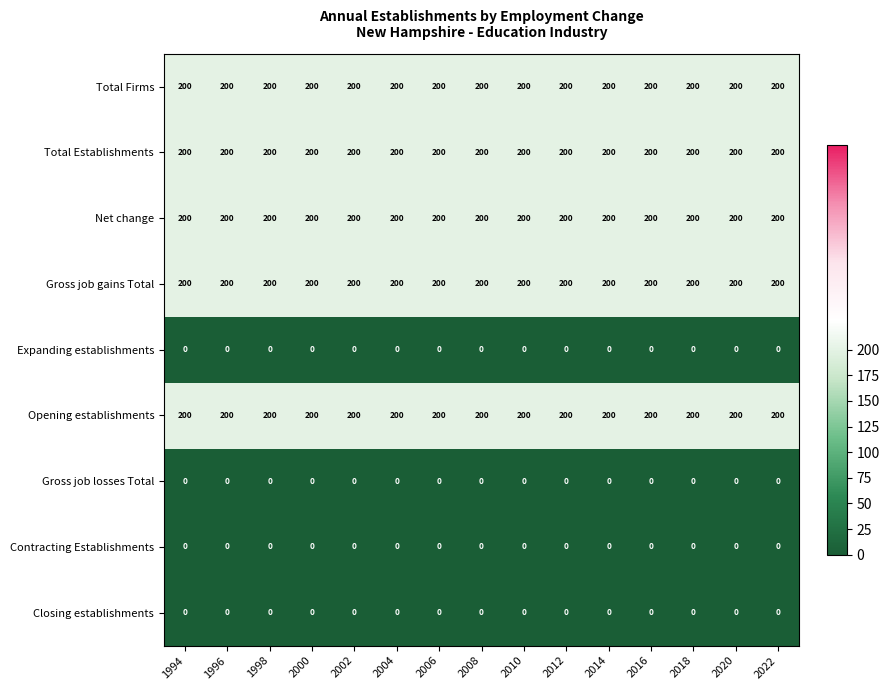

What is the sum of all Gross job gains Total values?

3000